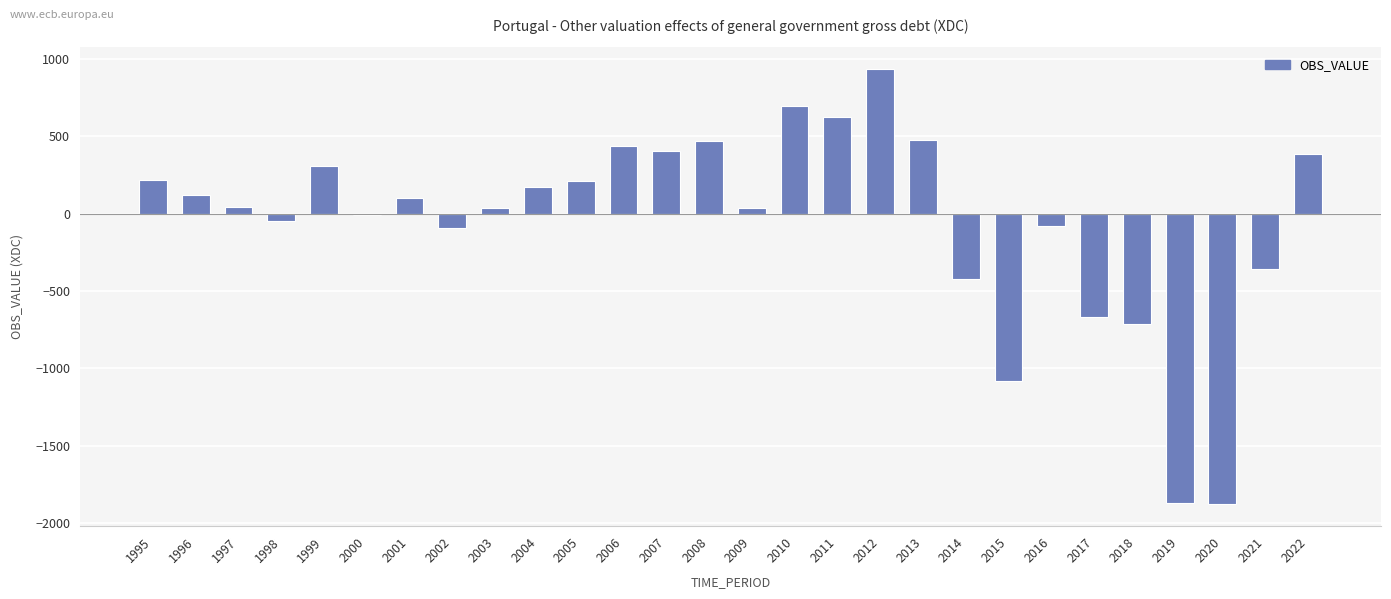

What is the change in value from 2007 to 2017?

-1074.6